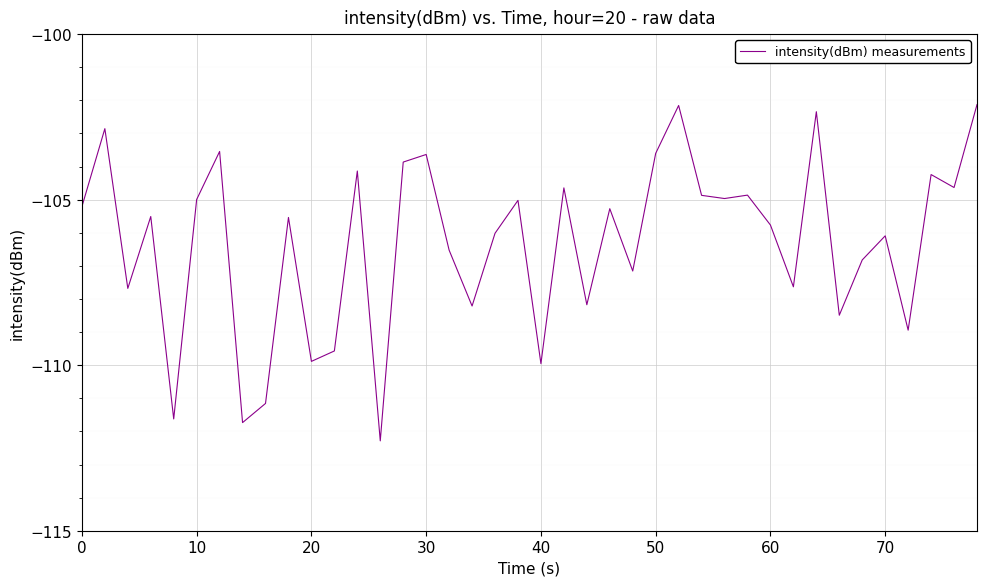

What is the smallest value displayed?

-112.3